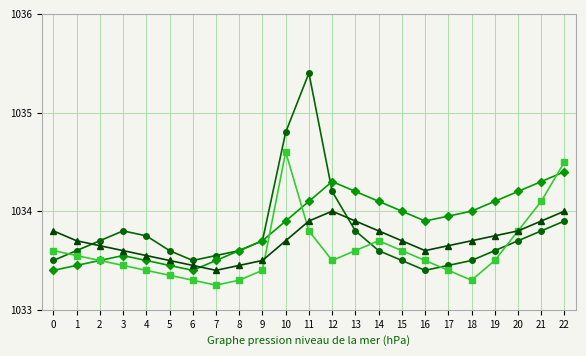

How many lines are shown in the chart?

4